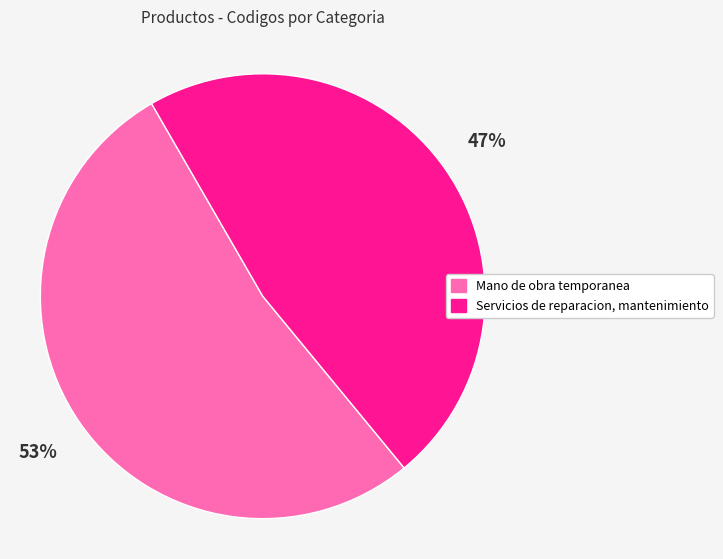

Which slice is the largest?

Mano de obra temporanea